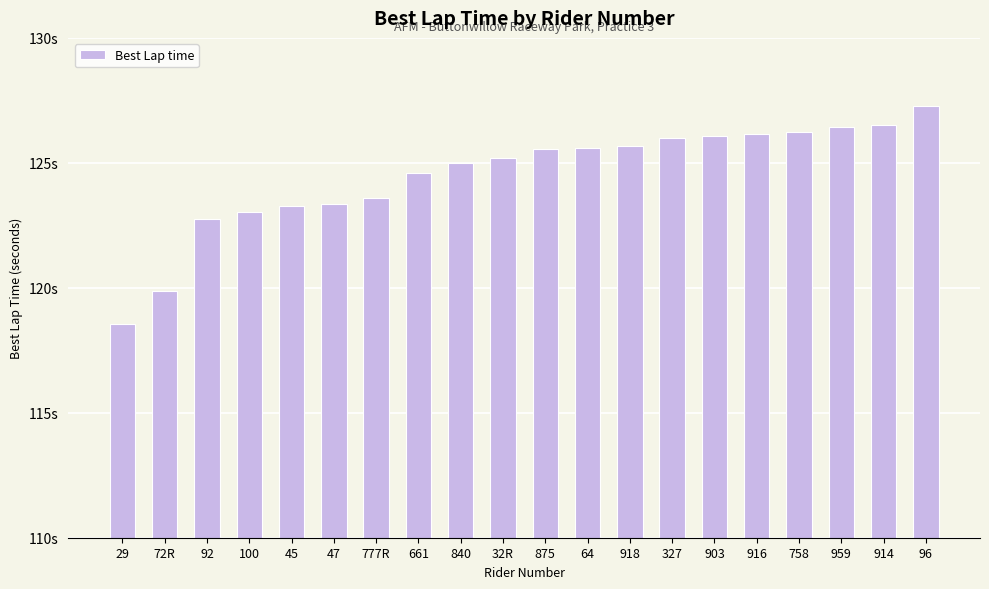

Rank the categories by value from highest to lowest.

96, 914, 959, 758, 916, 903, 327, 918, 64, 875, 32R, 840, 661, 777R, 47, 45, 100, 92, 72R, 29